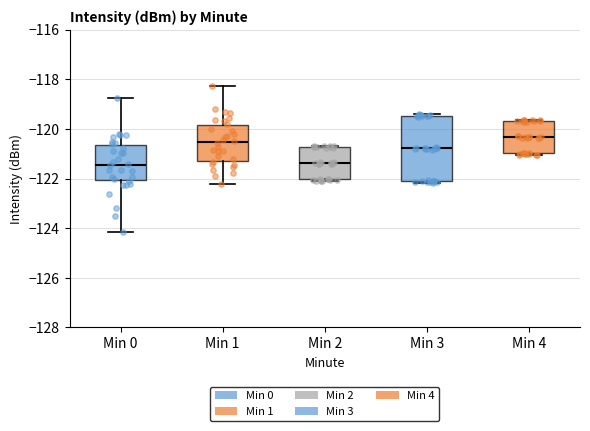

Reading left to right, read every box against the y-axis: the position of its median line, the range the box covers, and the ends of its whiskers. The values are not printed on the chart, so give them approximately, as read against the axis.

Min 0: median -121.4, box -122.0 to -120.6, whiskers -124.2 to -118.8
Min 1: median -120.6, box -121.4 to -119.8, whiskers -122.2 to -118.2
Min 2: median -121.4, box -122.0 to -120.8, whiskers -122.0 (just below the box's lower edge) to -120.6
Min 3: median -120.8, box -122.0 to -119.4, whiskers -122.2 to -119.4 (just above the box's upper edge)
Min 4: median -120.4, box -121.0 to -119.6, whiskers -121.0 (just below the box's lower edge) to -119.6 (just above the box's upper edge)